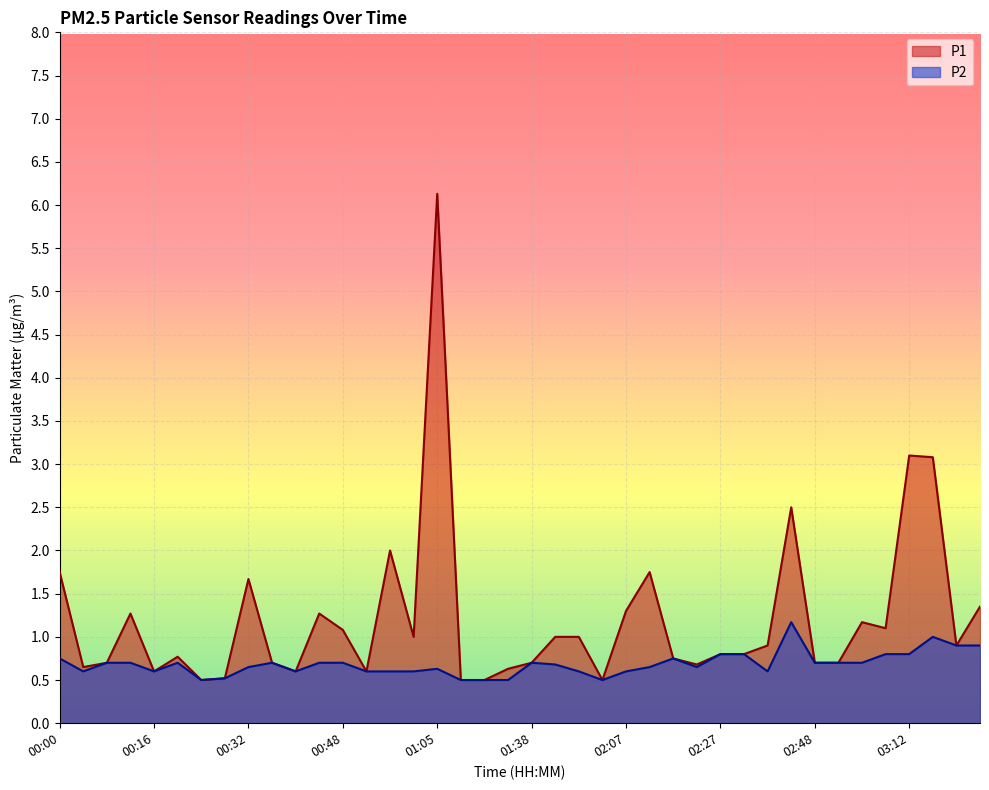

At which label is P2 closest to 0?

00:24